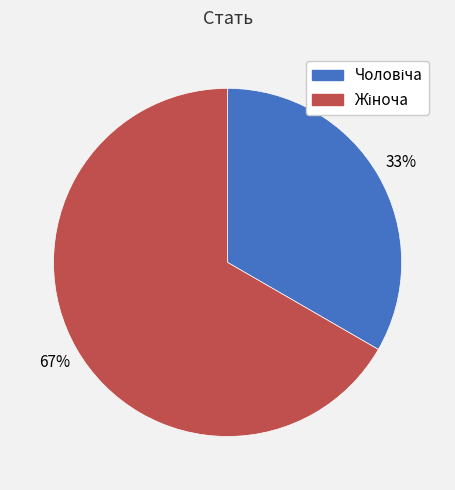

Is there any slice that represents more than half of the pie?

Yes